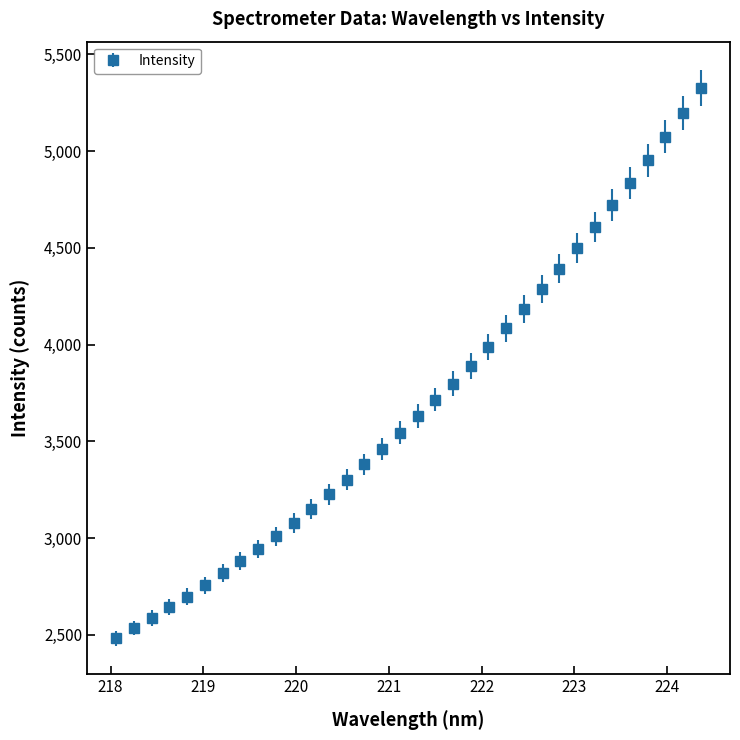

What is the minimum value shown in the chart?

2483.6